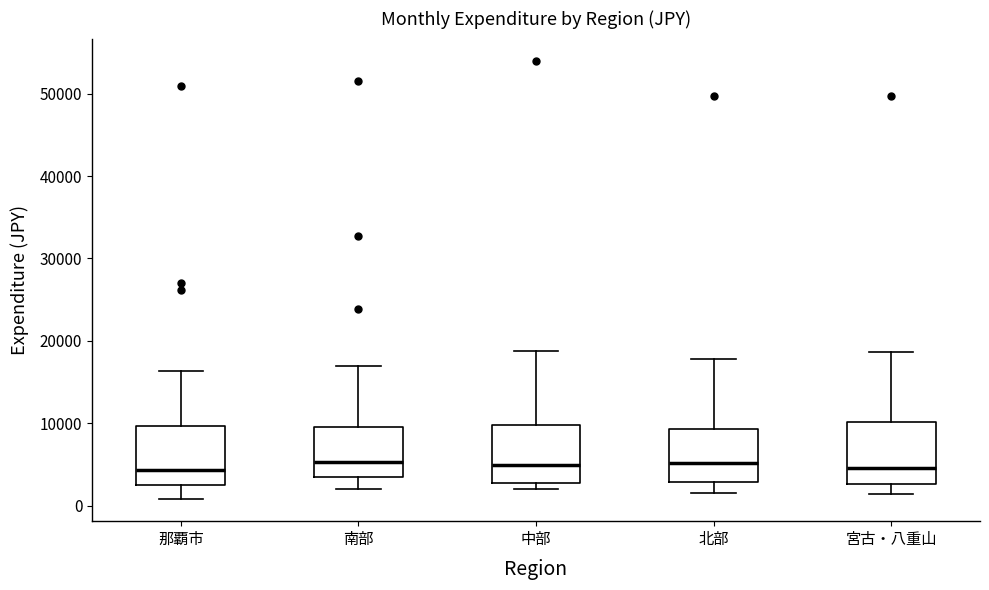

Where is the lower edge of the box for 那覇市 on the y-axis? The values are not printed on the chart, so give them approximately, as read against the axis.

3000